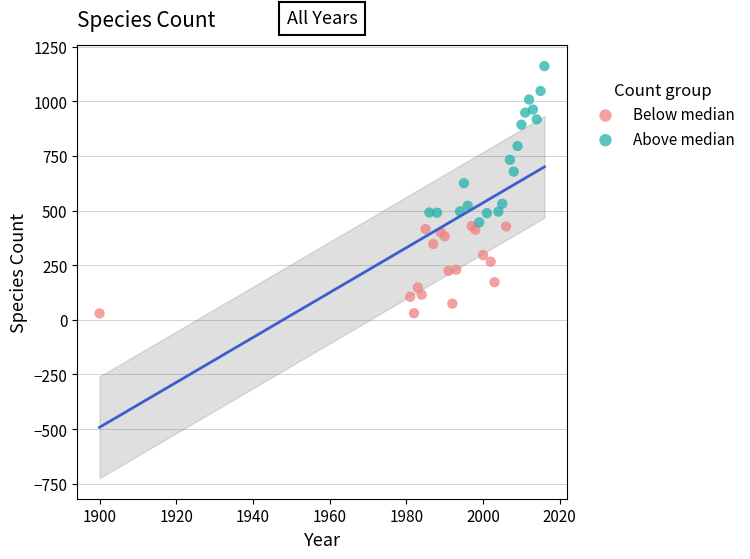

Which series has the largest Y range (max minus min)?

Above median